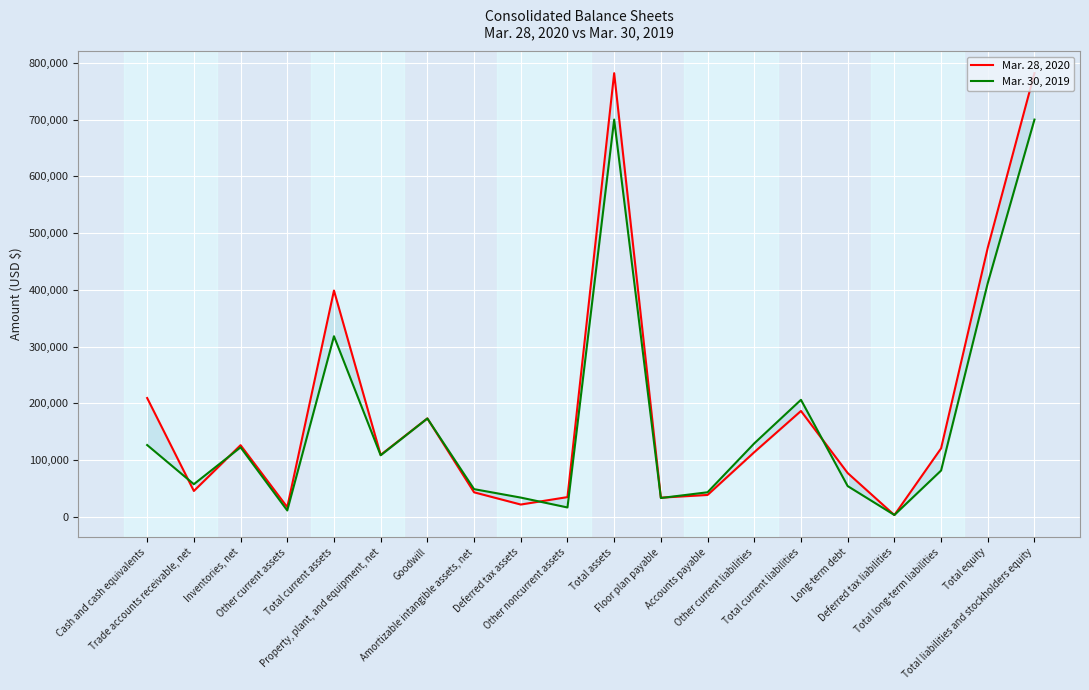

Which series has the widest spread of values?

Mar. 28, 2020